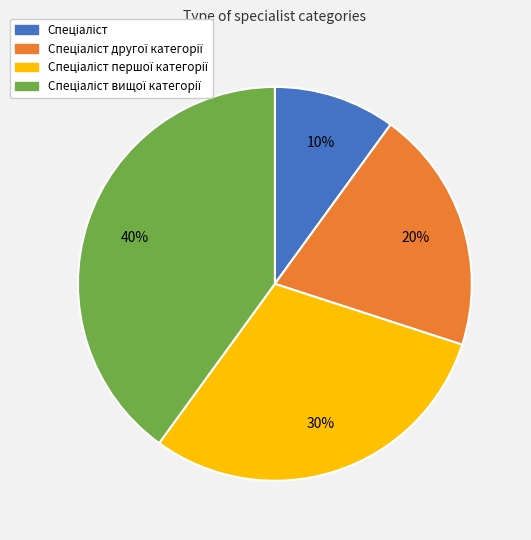

To the nearest percent, what is the difference between the largest and smallest slice percentages?

30%